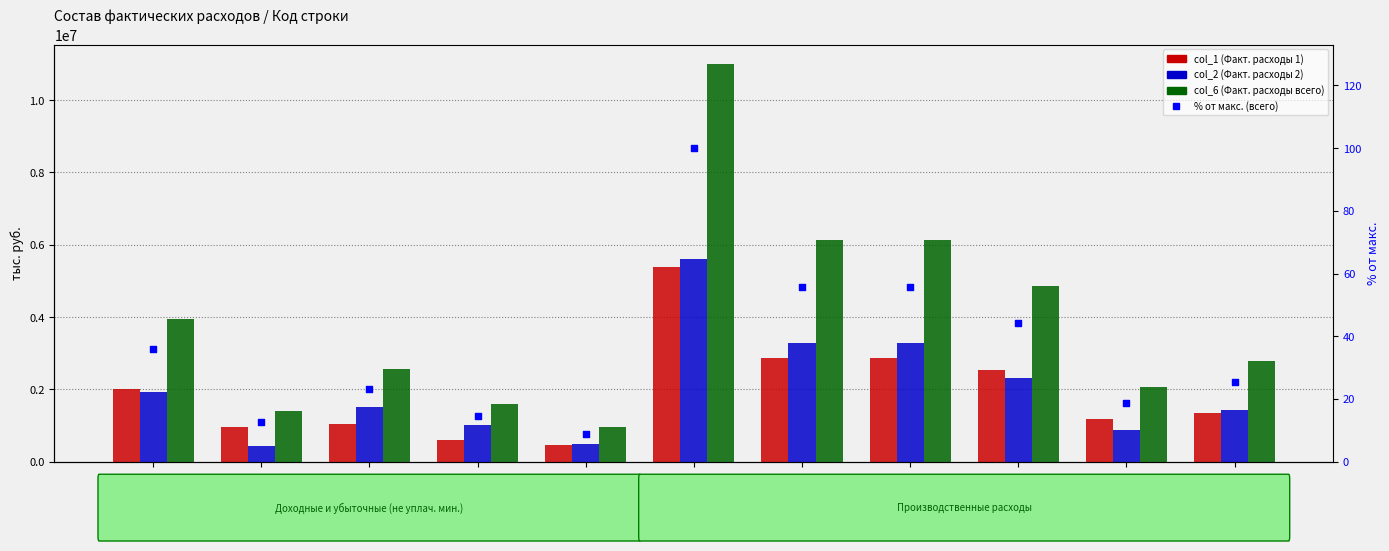

What are all the series names shown in the legend?

col_1 (Факт. расходы 1), col_2 (Факт. расходы 2), col_6 (Факт. расходы всего), % от макс. (всего)